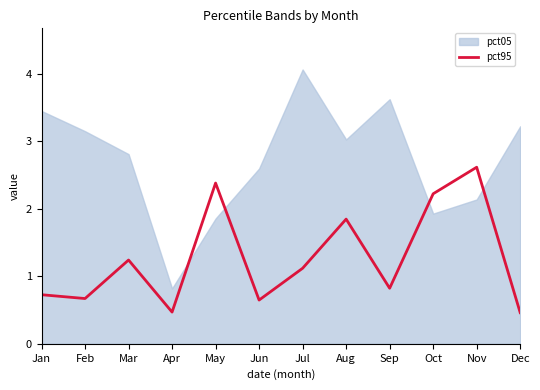

Count the number of categories in the chart.

12